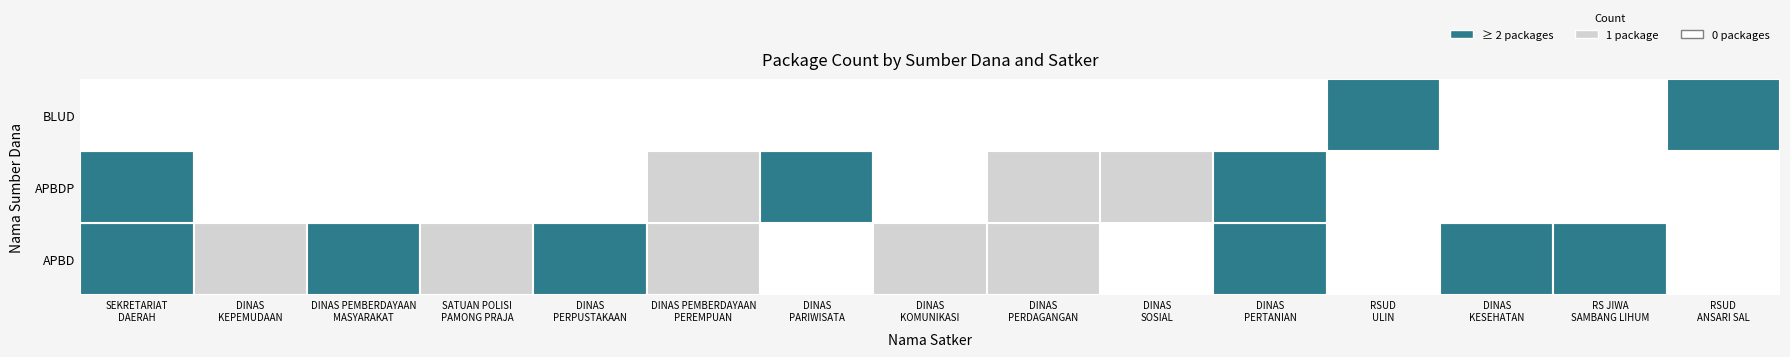

Rank the series by their maximum value, from lowest to highest.

BLUD, APBD, APBDP